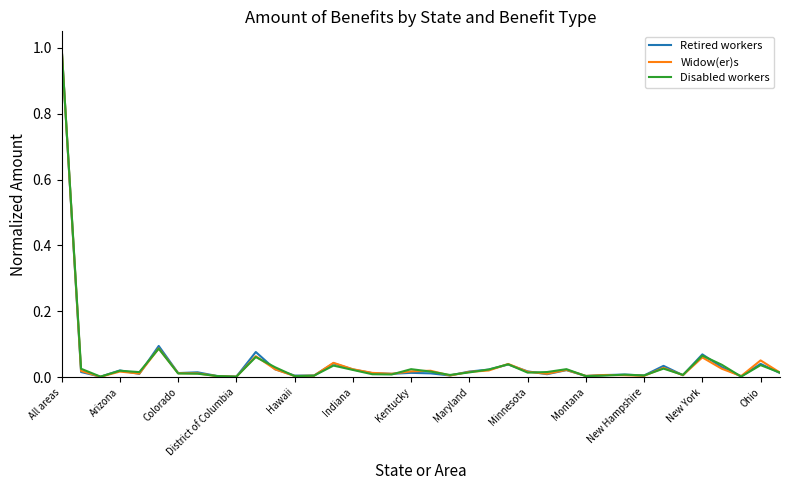

Rank the series by their average value, from highest to lowest.

Retired workers, Disabled workers, Widow(er)s